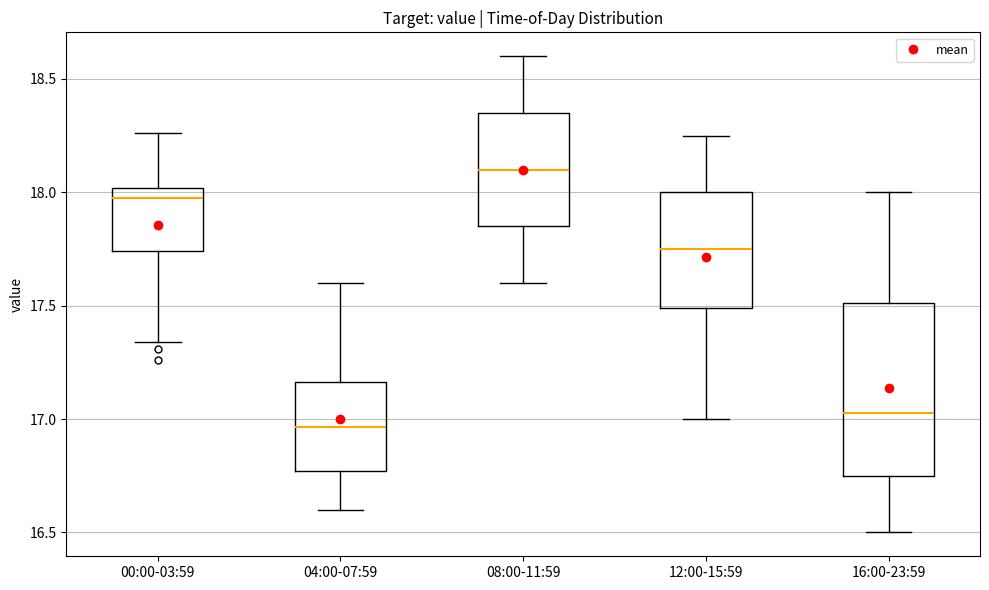

Reading left to right, read every box against the y-axis: the position of its median line, the range the box covers, and the ends of its whiskers. The values are not printed on the chart, so give them approximately, as read against the axis.

00:00-03:59: median 18.00 (just below the box's upper edge), box 17.75 to 18.00, whiskers 17.35 to 18.25
04:00-07:59: median 16.95, box 16.75 to 17.15, whiskers 16.60 to 17.60
08:00-11:59: median 18.10, box 17.85 to 18.35, whiskers 17.60 to 18.60
12:00-15:59: median 17.75, box 17.50 to 18.00, whiskers 17.00 to 18.25
16:00-23:59: median 17.05, box 16.75 to 17.50, whiskers 16.50 to 18.00